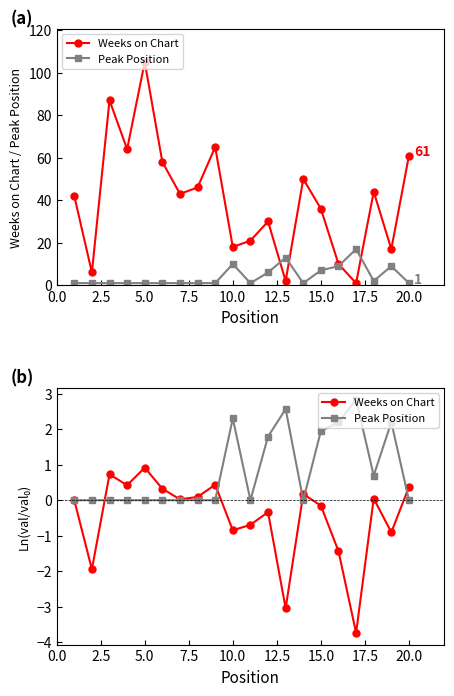

True or false: Peak Position and Weeks on Chart cross at least once.

True